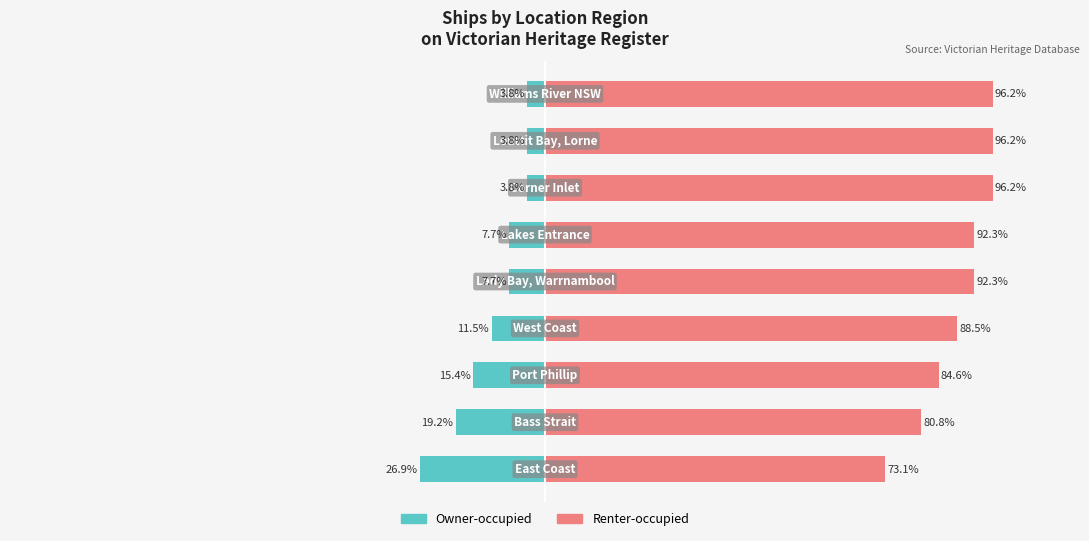

At 6, list the series in order from largest to smallest.

Renter-occupied, Owner-occupied